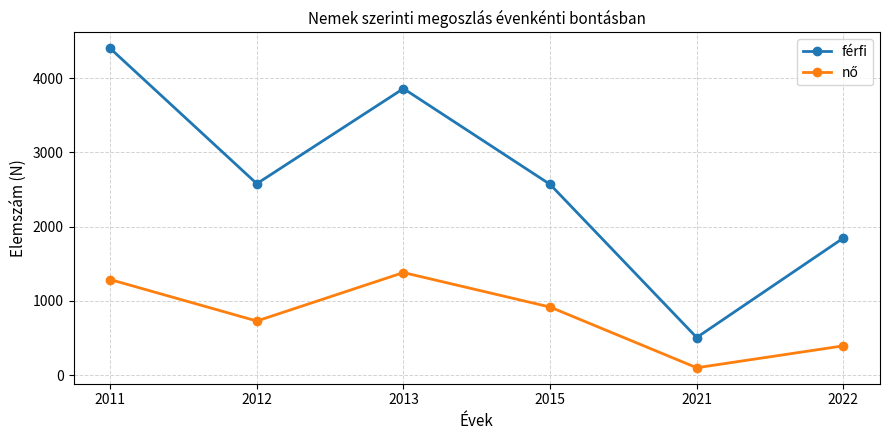

Read the férfi value at 2012, to the nearest 10.

2580